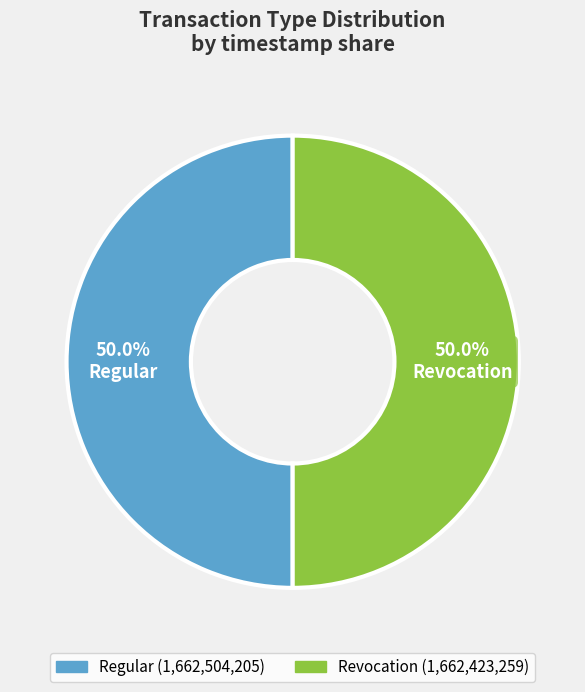

Approximately how many times larger is the value at Regular compared to Revocation?

1.0